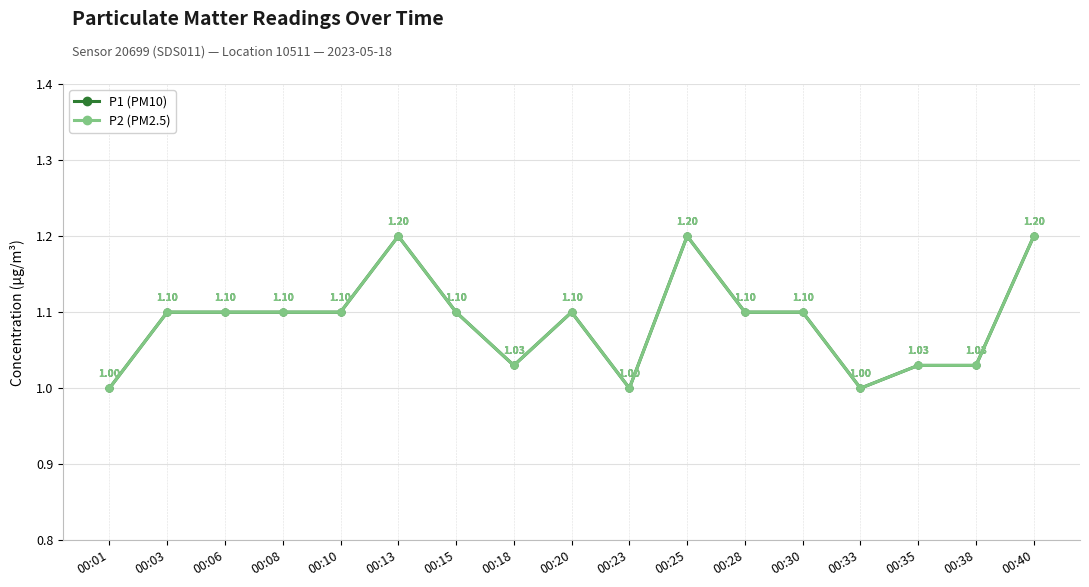

True or false: P2 (PM2.5) and P1 (PM10) intersect in this chart.

False